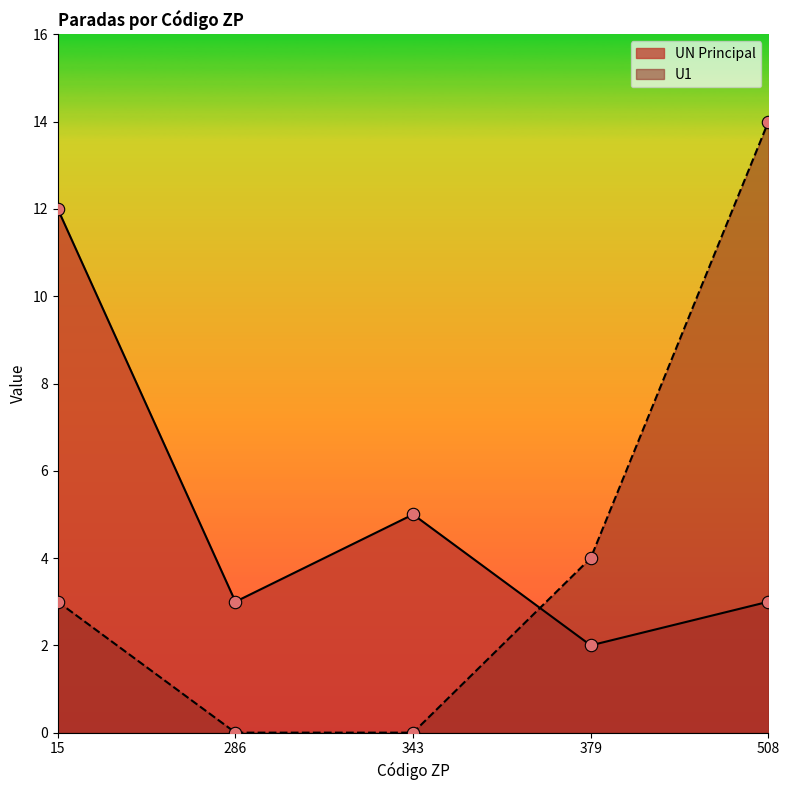

Which series has the widest spread of Y values?

U1